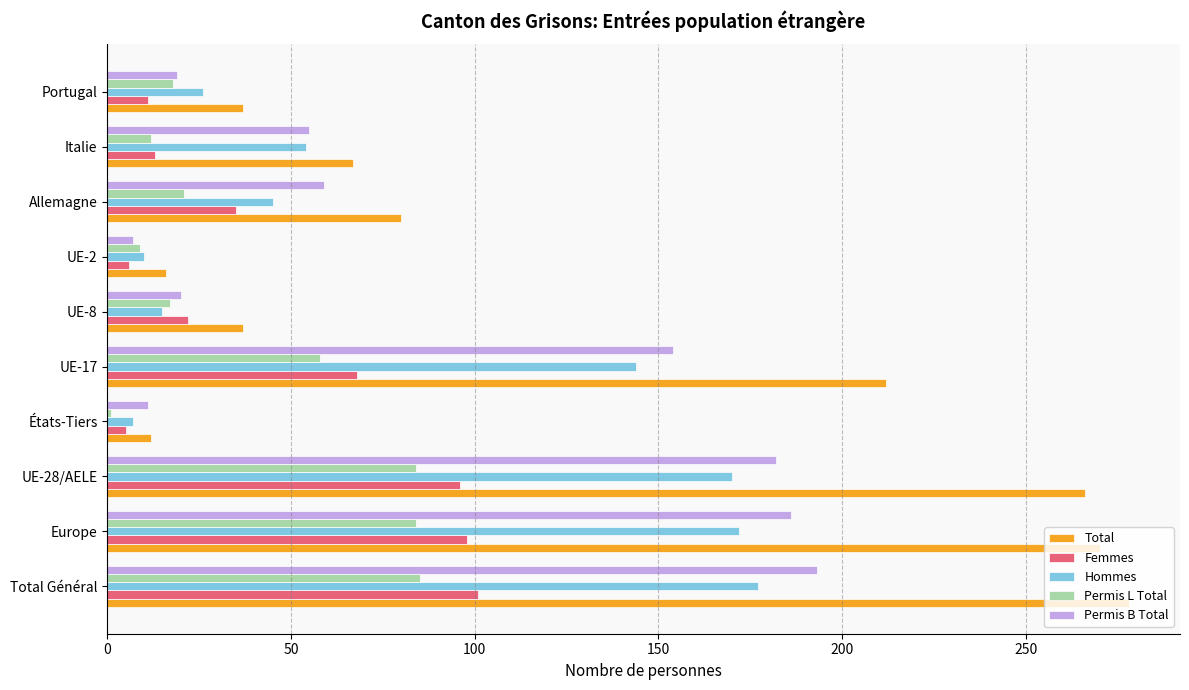

What is the greatest value displayed?

278